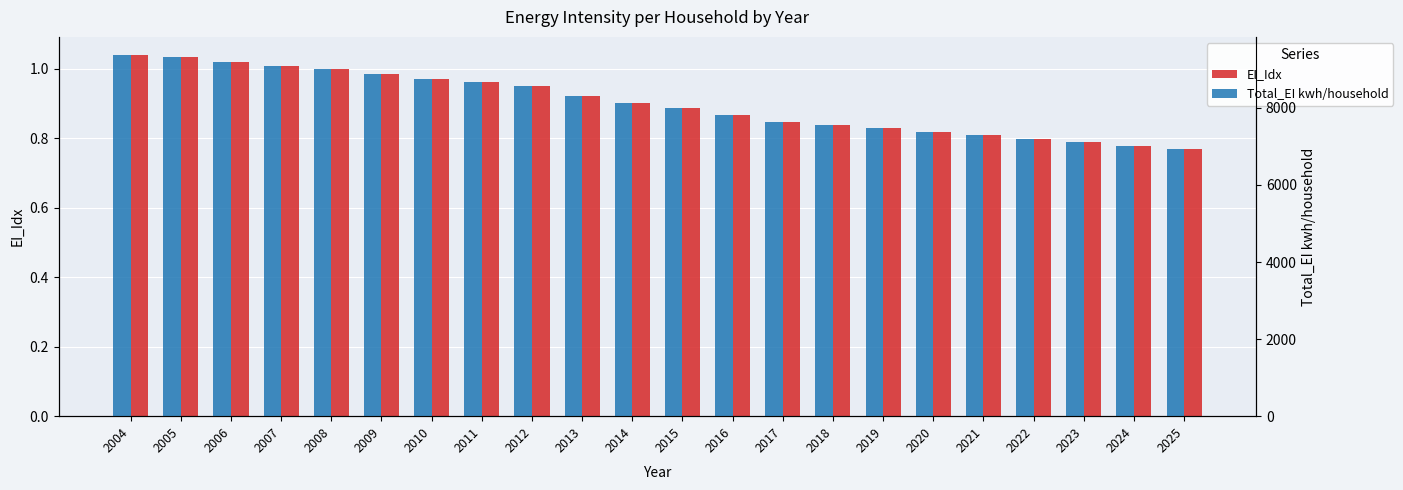

Reading left to right, transcribe all the data shown in this chart.

EI_Idx: 2004=1.0	2005=1.0	2006=1.0	2007=1.0	2008=1.0	2009=1.0	2010=1.0	2011=1.0	2012=1.0	2013=0.9	2014=0.9	2015=0.9	2016=0.9	2017=0.8	2018=0.8	2019=0.8	2020=0.8	2021=0.8	2022=0.8	2023=0.8	2024=0.8	2025=0.8
Total_EI kwh/household: 2004=9372.1	2005=9319.2	2006=9191.8	2007=9089.1	2008=9011.1	2009=8871.7	2010=8736.6	2011=8676.5	2012=8577.4	2013=8304.3	2014=8124.2	2015=7992.5	2016=7802.9	2017=7632.6	2018=7545.8	2019=7465.1	2020=7373.2	2021=7287.6	2022=7196.8	2023=7109.6	2024=7022.1	2025=6940.2